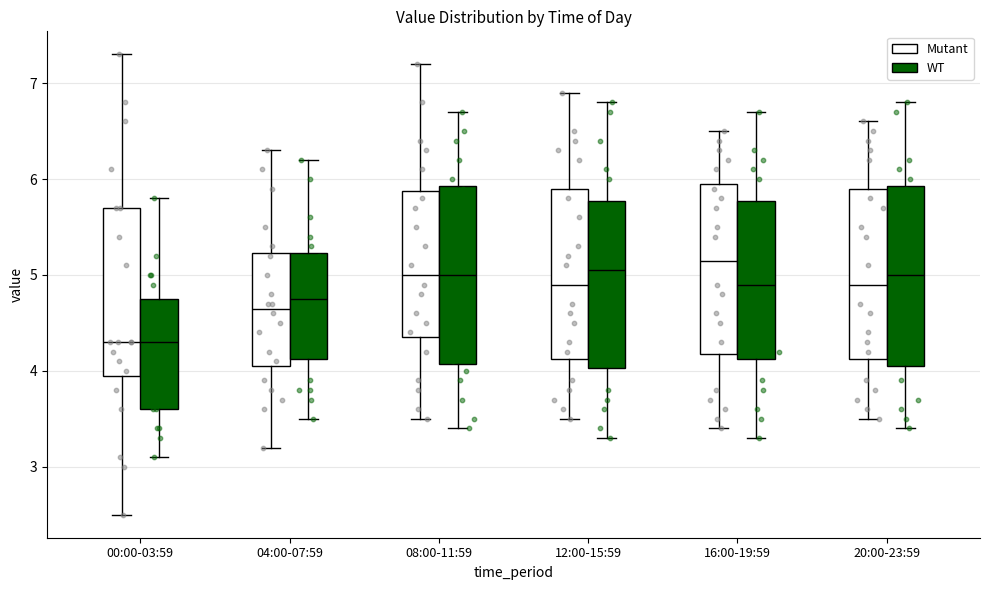

Reading left to right, transcribe this box plot: for each box, give where its median line is, the range the box spans, and where its two whiskers end, as read against the y-axis. The values are not printed on the chart, so give them approximately, as read against the axis.

00:00-03:59 (Mutant): median 4.3, box 4.0 to 5.7, whiskers 2.5 to 7.3
00:00-03:59 (WT): median 4.3, box 3.6 to 4.8, whiskers 3.1 to 5.8
04:00-07:59 (Mutant): median 4.7, box 4.1 to 5.2, whiskers 3.2 to 6.3
04:00-07:59 (WT): median 4.8, box 4.1 to 5.2, whiskers 3.5 to 6.2
08:00-11:59 (Mutant): median 5.0, box 4.4 to 5.9, whiskers 3.5 to 7.2
08:00-11:59 (WT): median 5.0, box 4.1 to 5.9, whiskers 3.4 to 6.7
12:00-15:59 (Mutant): median 4.9, box 4.1 to 5.9, whiskers 3.5 to 6.9
12:00-15:59 (WT): median 5.1, box 4.0 to 5.8, whiskers 3.3 to 6.8
16:00-19:59 (Mutant): median 5.2, box 4.2 to 6.0, whiskers 3.4 to 6.5
16:00-19:59 (WT): median 4.9, box 4.1 to 5.8, whiskers 3.3 to 6.7
20:00-23:59 (Mutant): median 4.9, box 4.1 to 5.9, whiskers 3.5 to 6.6
20:00-23:59 (WT): median 5.0, box 4.1 to 5.9, whiskers 3.4 to 6.8